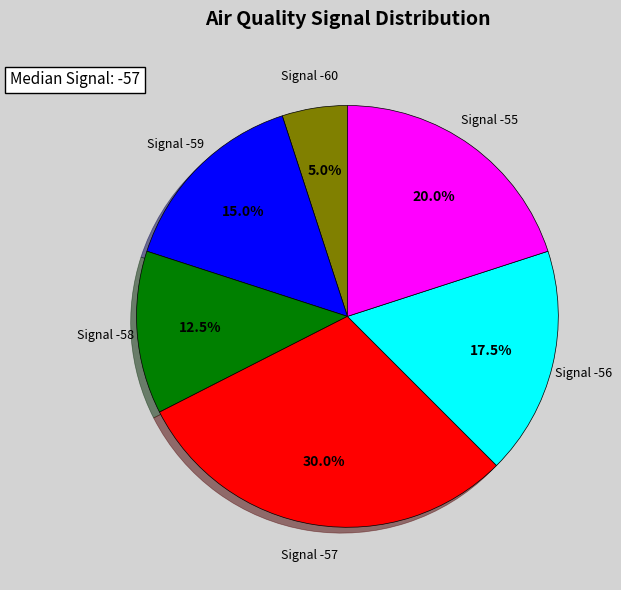

Approximately how many times larger is the value at Signal -56 compared to Signal -57?

0.6